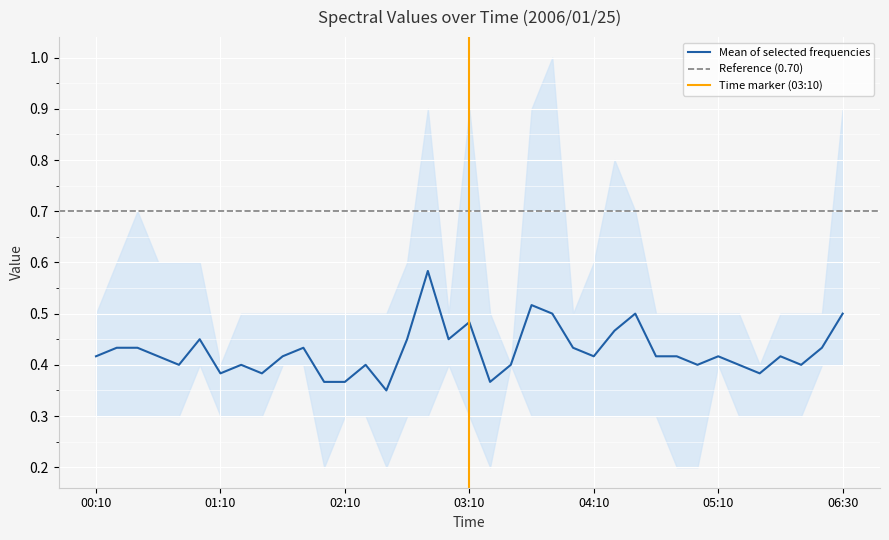

Which category has the lowest value across all series?

04:50